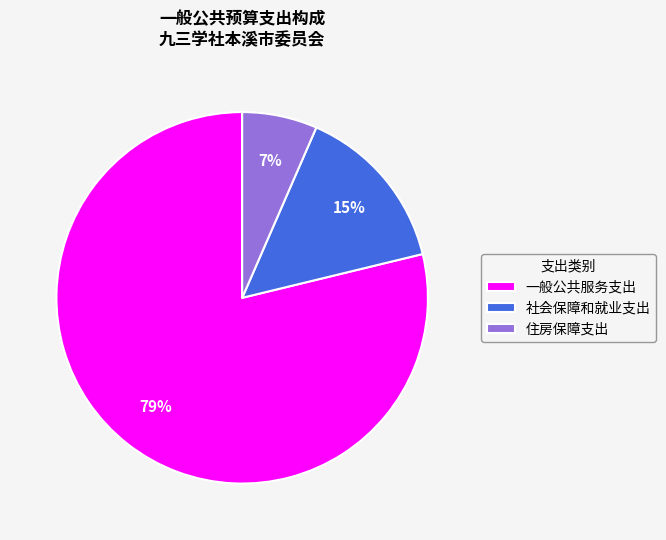

Rank the categories by value from lowest to highest.

住房保障支出, 社会保障和就业支出, 一般公共服务支出